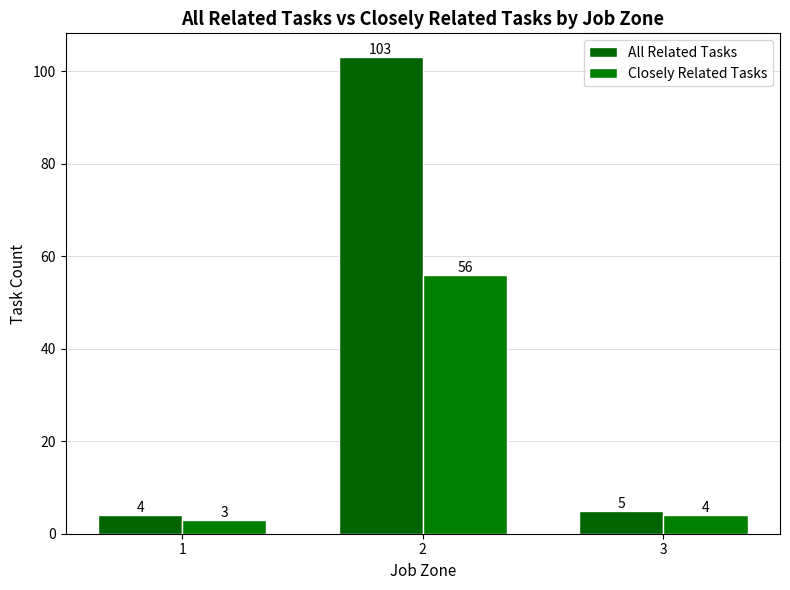

Is it true that Closely Related Tasks equals 56 at 2?

True